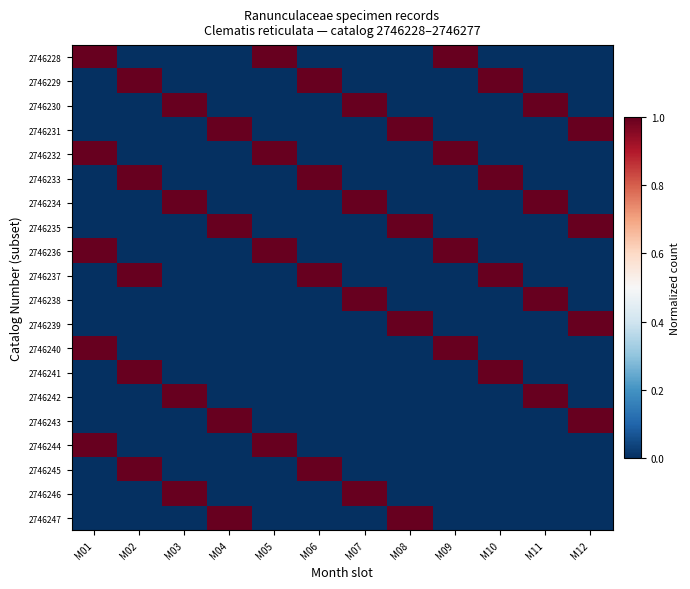

What is the spread (max minus min) of values at M08?

1.0